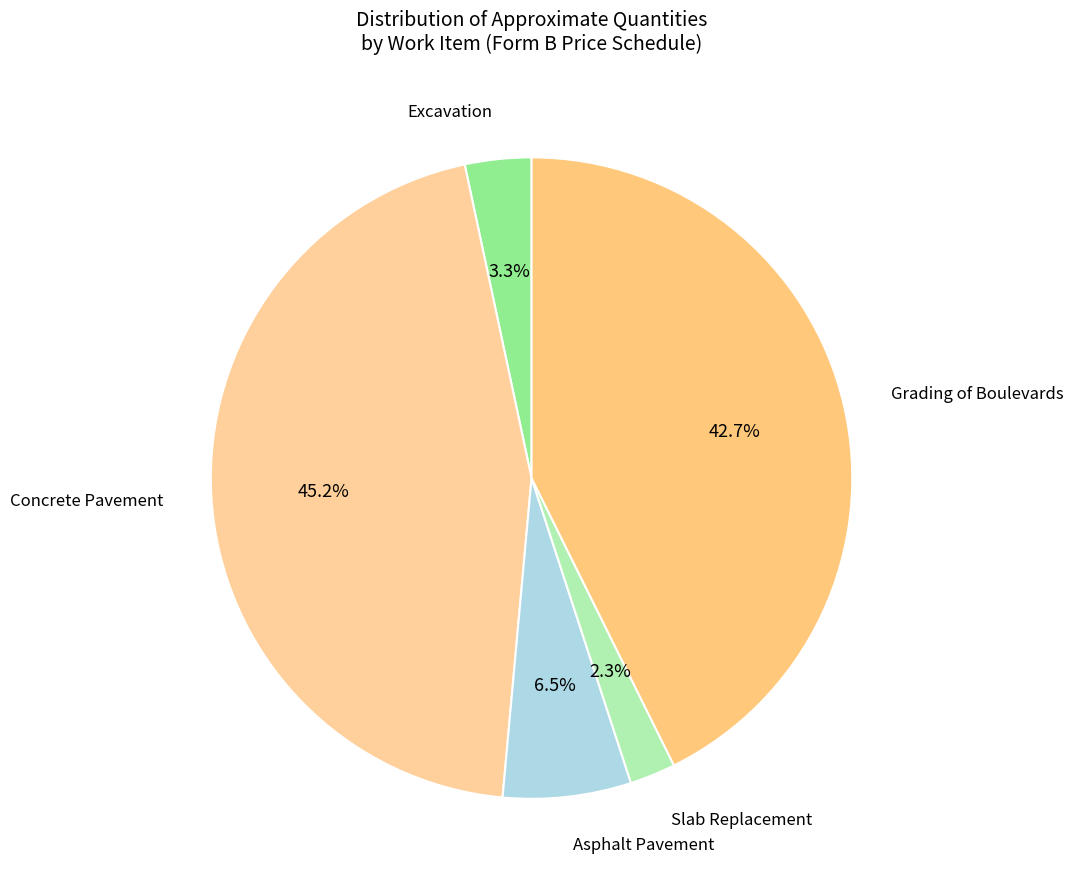

Count the number of slices in the pie.

5